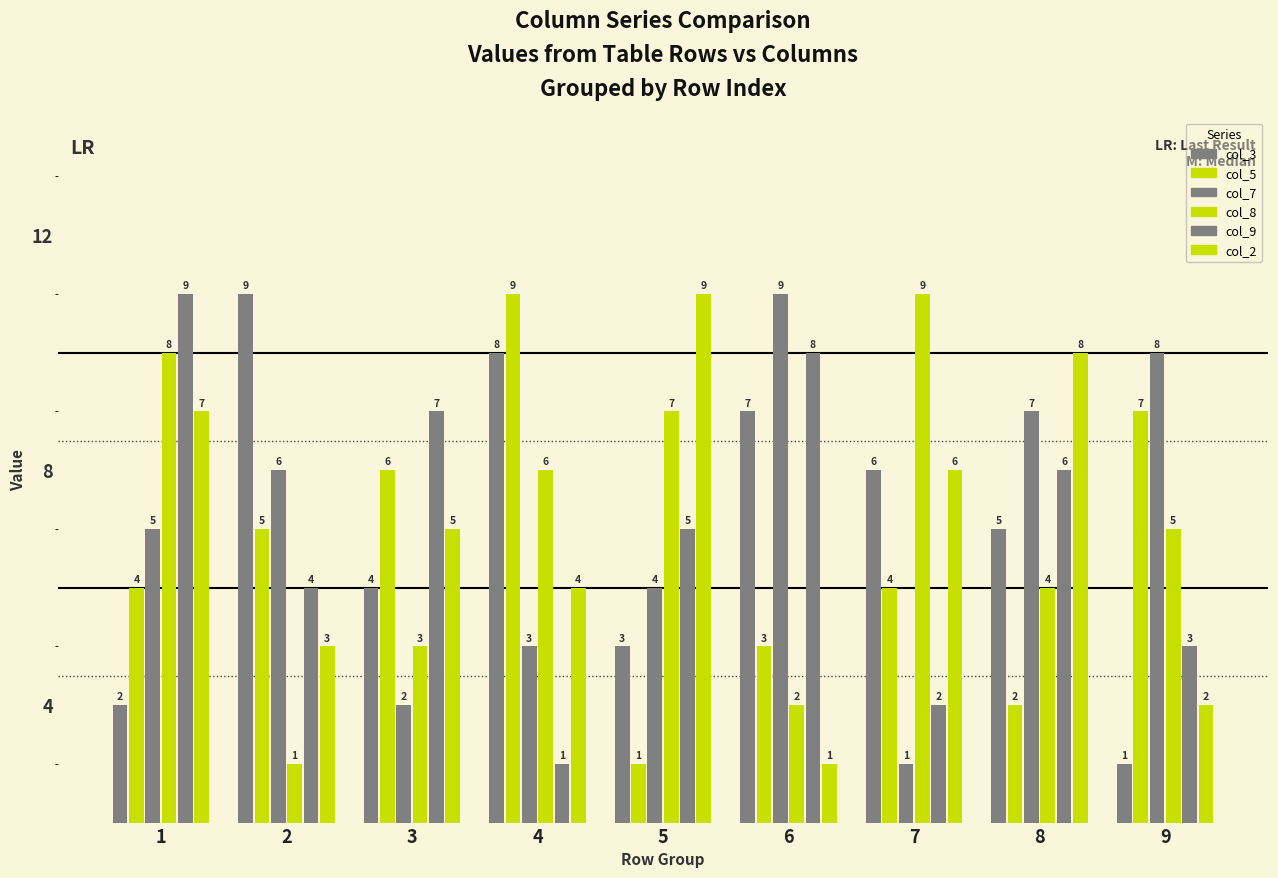

True or false: col_2 has a value of 1 at 9.

False